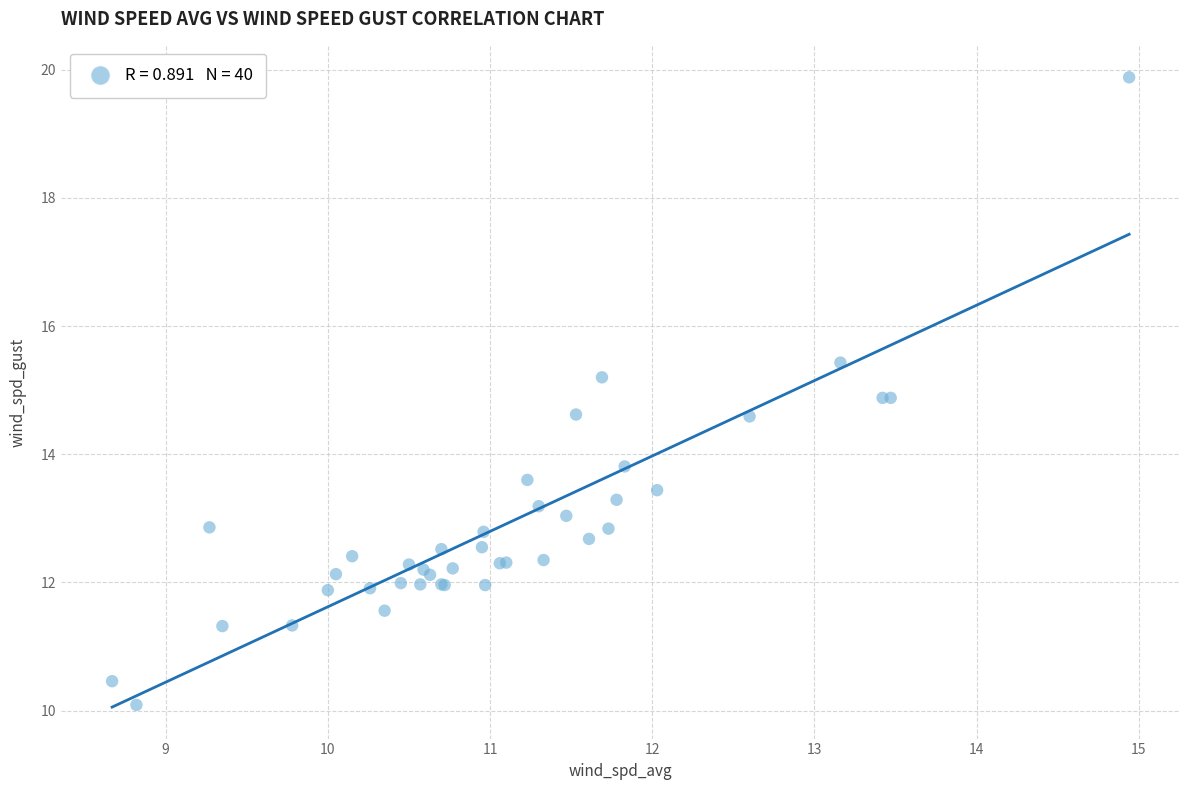

What Y value in the scatter plot is closest to 14?

13.8